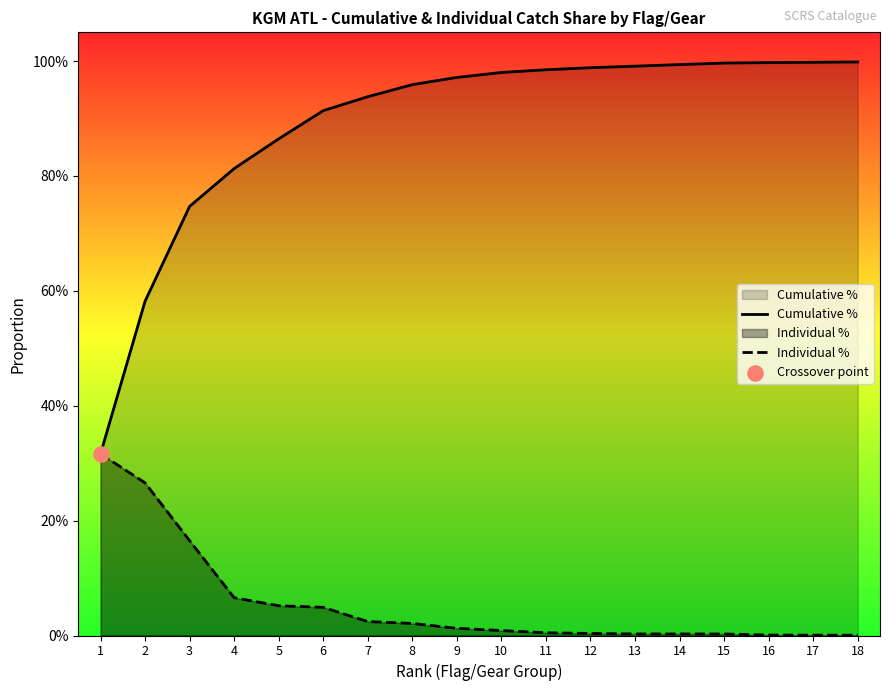

What are all the series names shown in the legend?

Cumulative %, Individual %